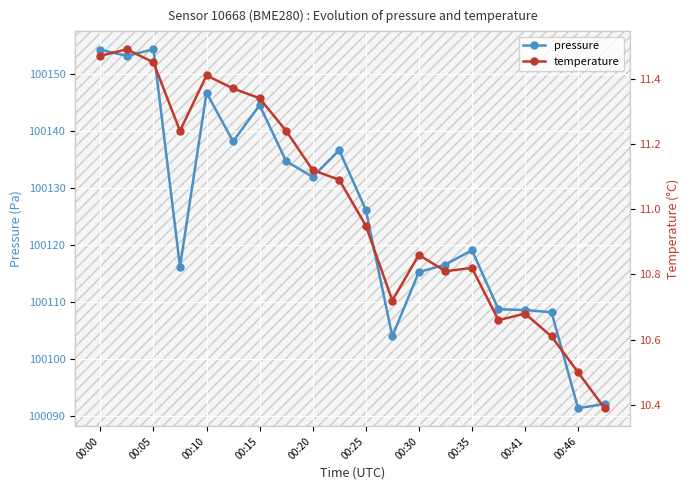

True or false: temperature and pressure cross at least once.

False